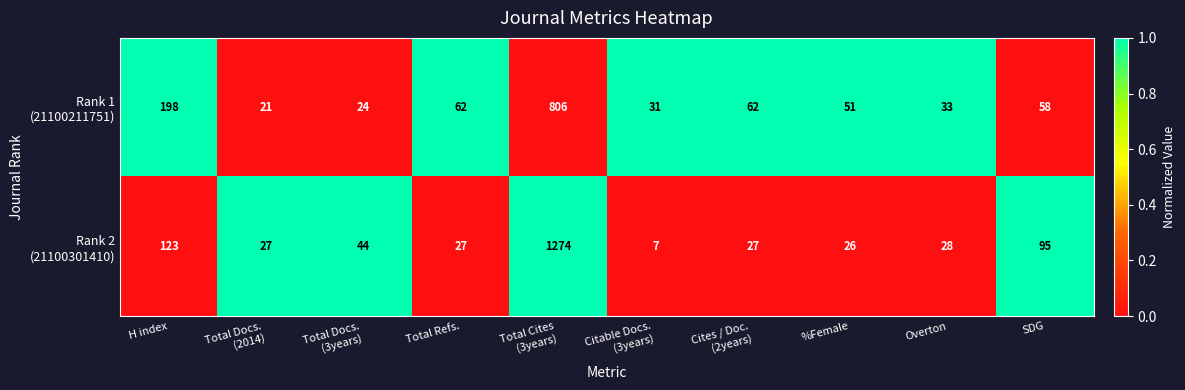

What is the difference between the highest and lowest values at Total Refs.?

35